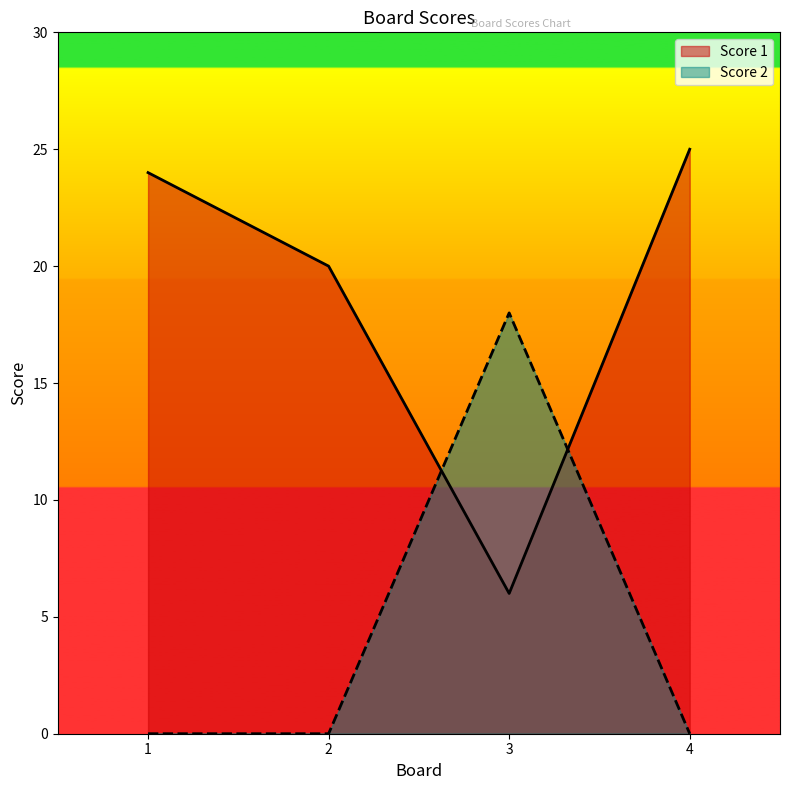

True or false: Score 1 has a value of 6 at 3.

True